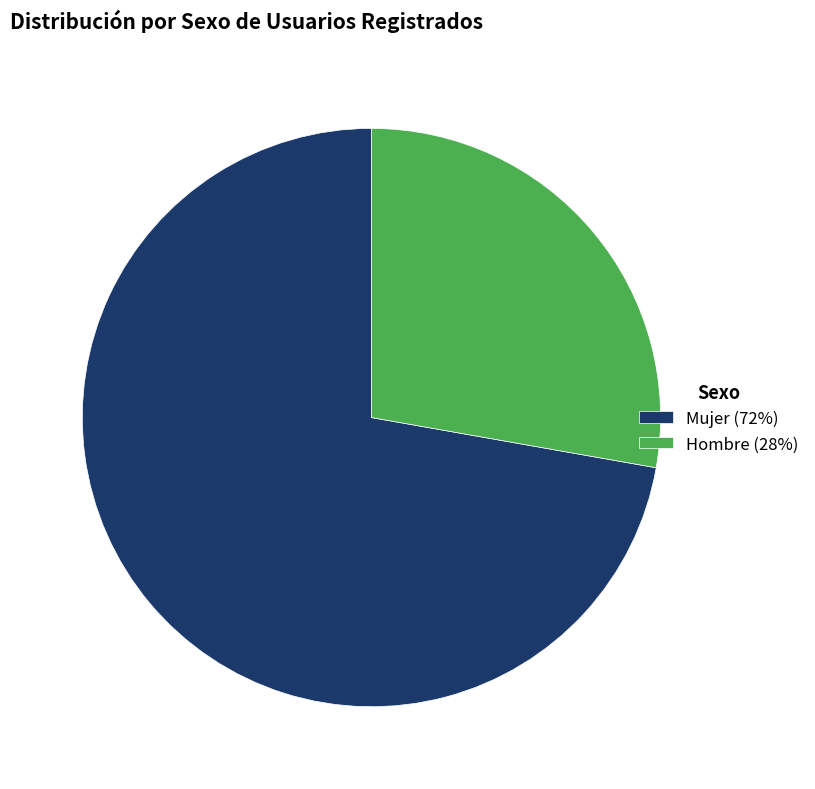

Rank the categories by value from lowest to highest.

Hombre, Mujer